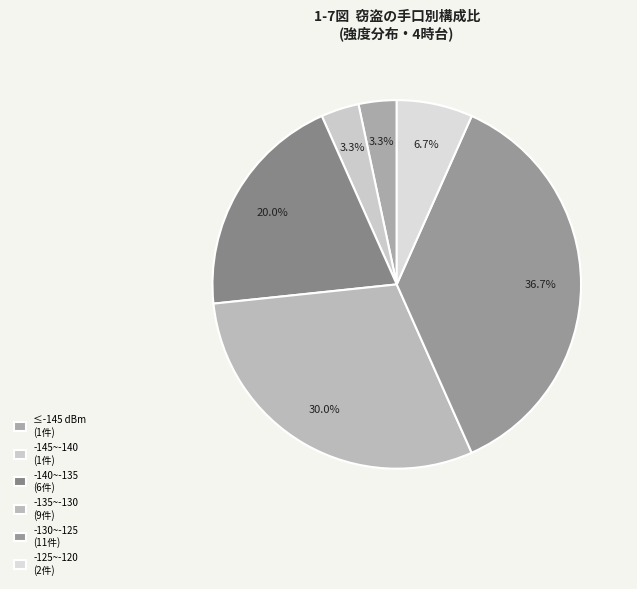

How many slices are in this pie chart?

6